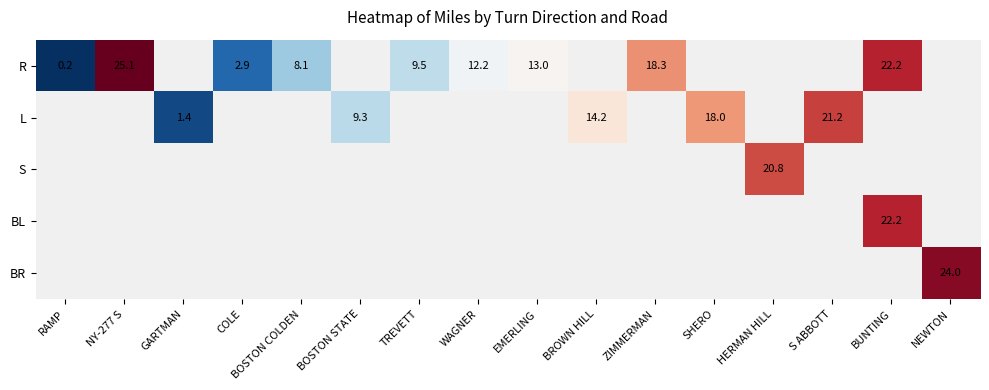

The BL series shows 33.9 at BUNTING. True or false?

False